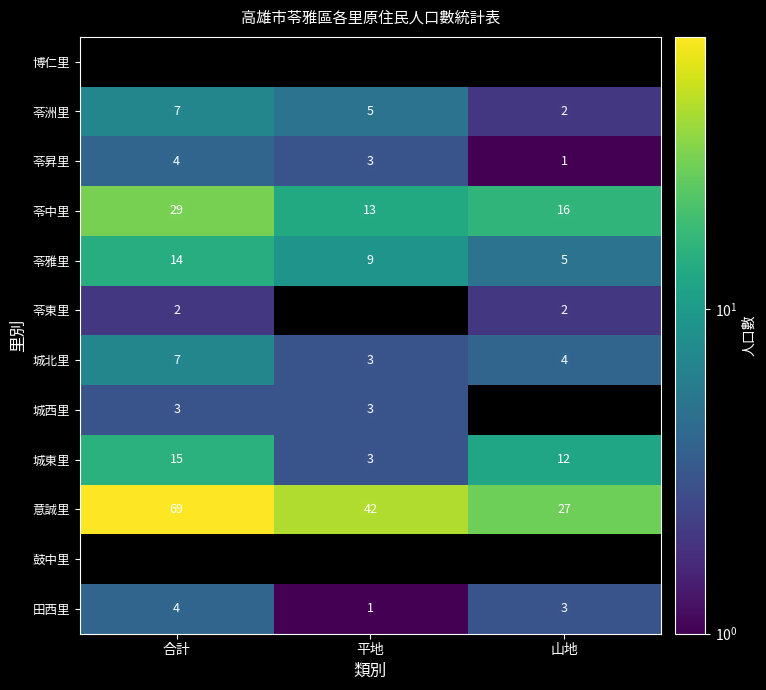

Is the value of 苓中里 at 山地 greater than the value of 城北里 at 合計?

Yes